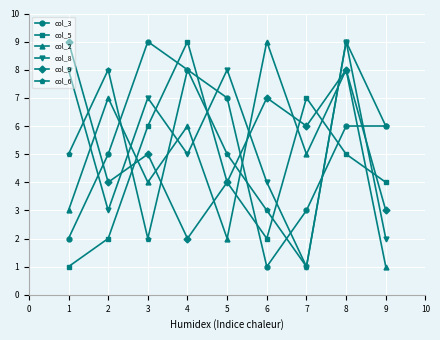

What is the value of the col_3 point at the 8th from the left?

6